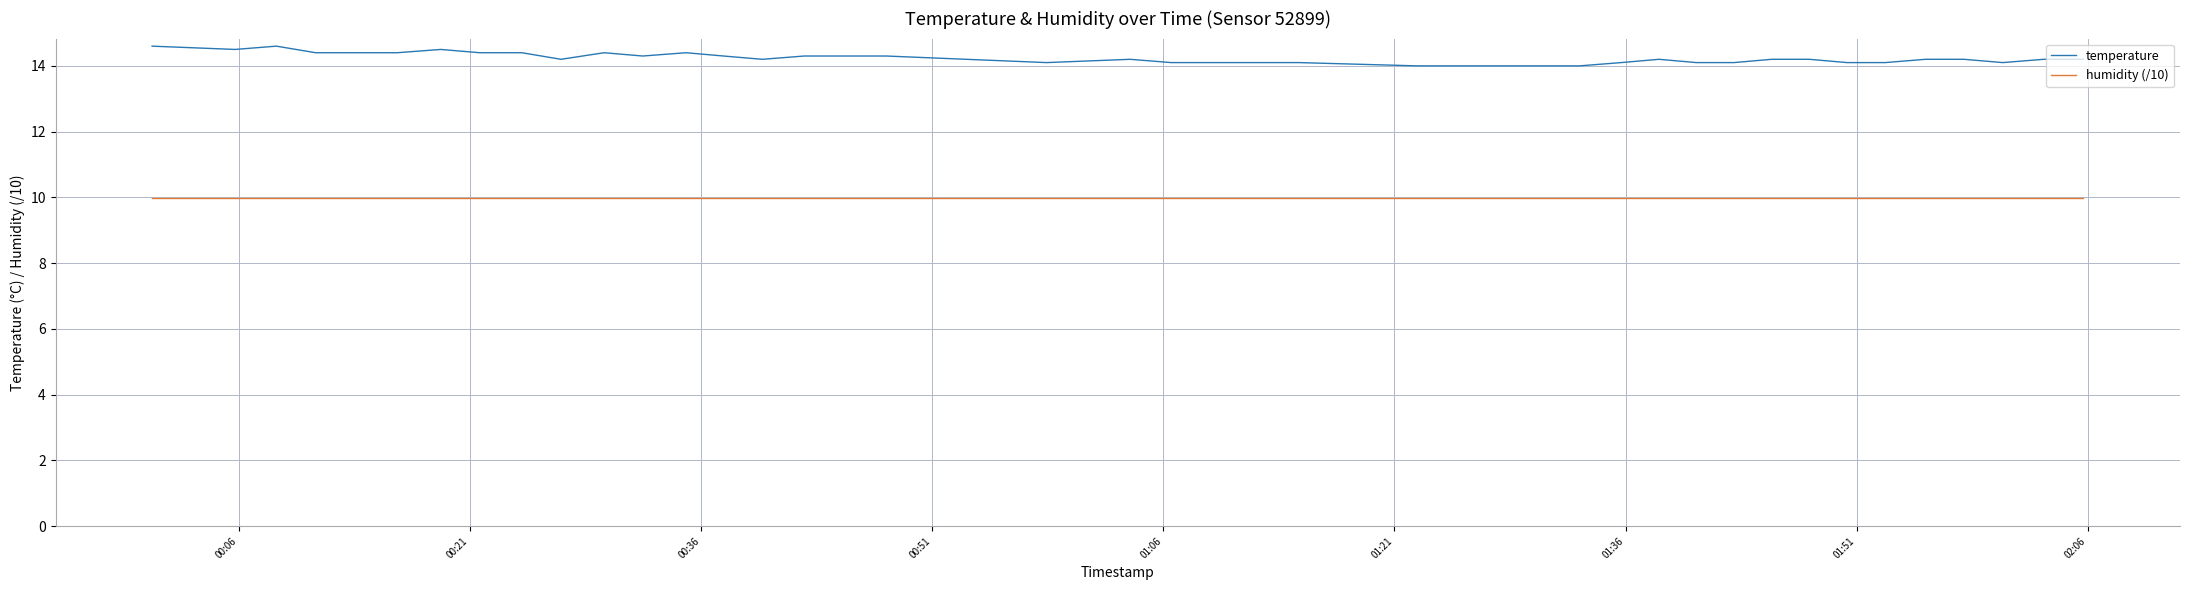

Which series has the widest spread of values?

temperature